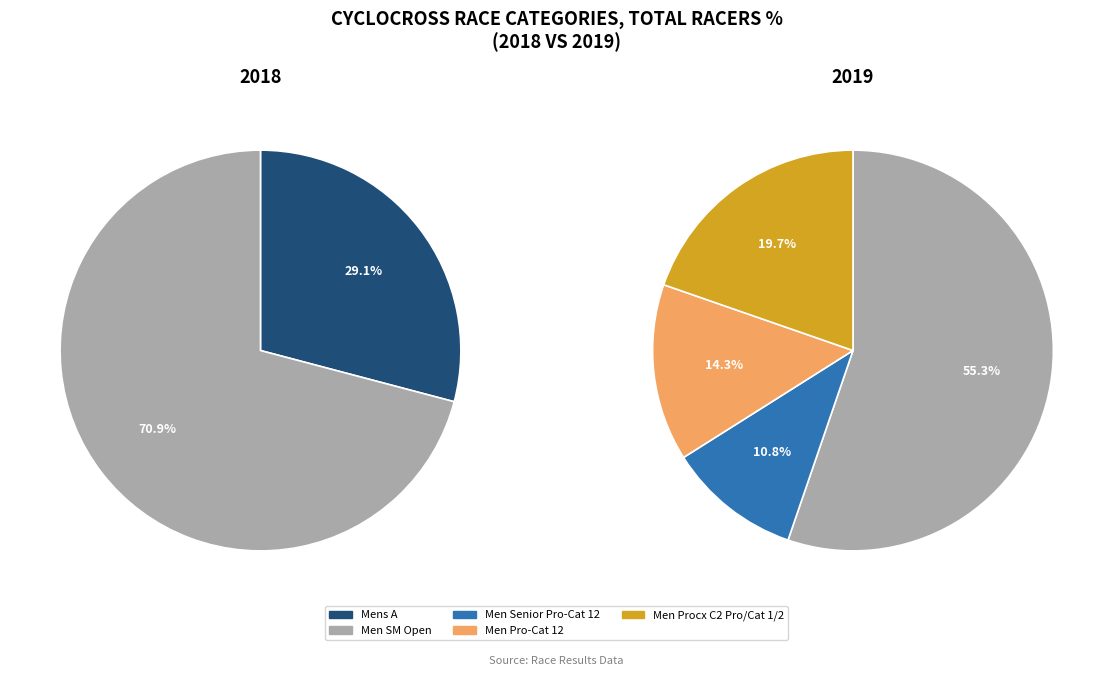

Which slice represents more than half of the pie?

Men SM Open